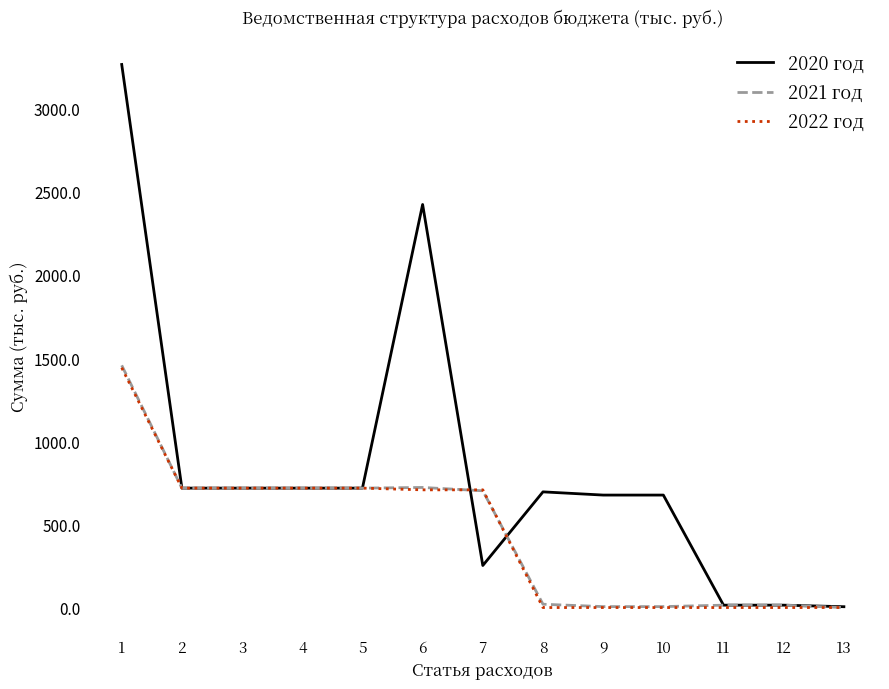

What are all the series names shown in the legend?

2020 год, 2021 год, 2022 год